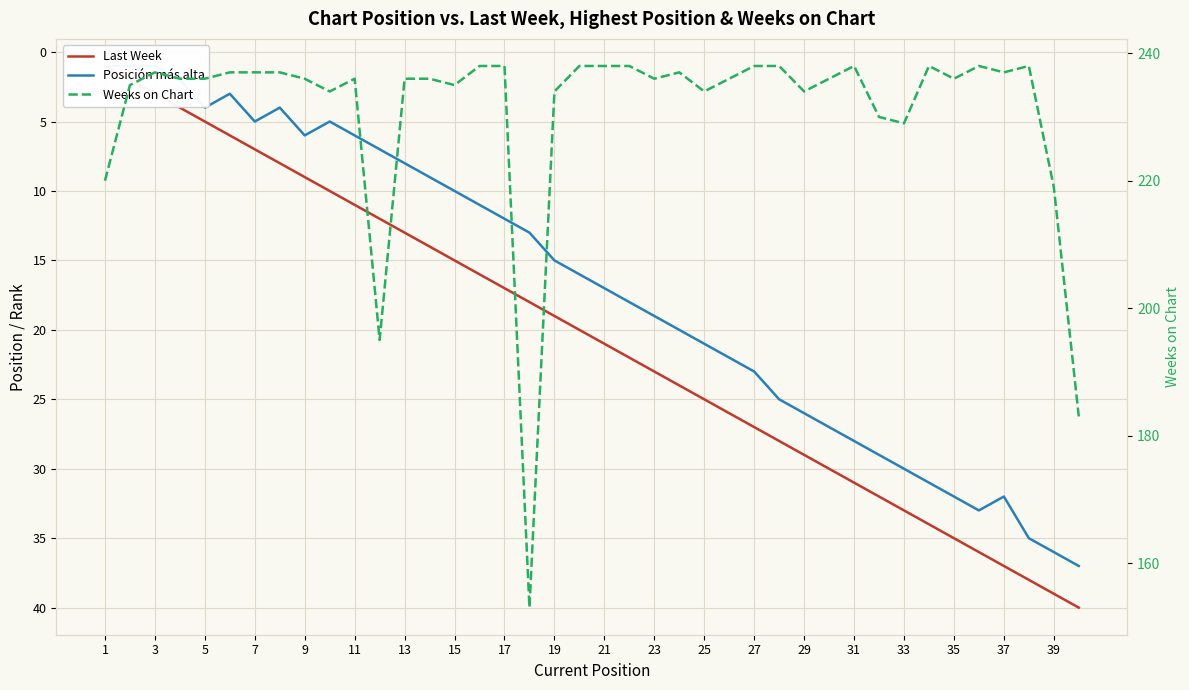

How many series are shown in this chart?

3